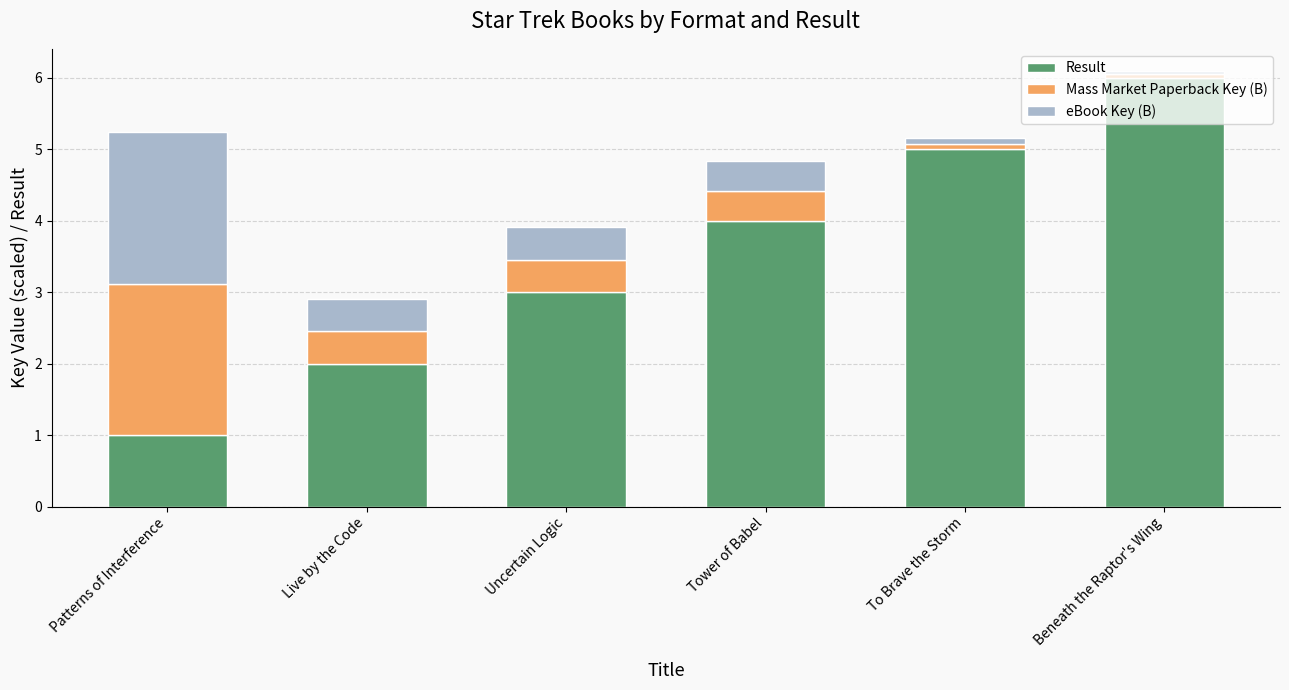

What are all the series names shown in the legend?

Result, Mass Market Paperback Key (B), eBook Key (B)